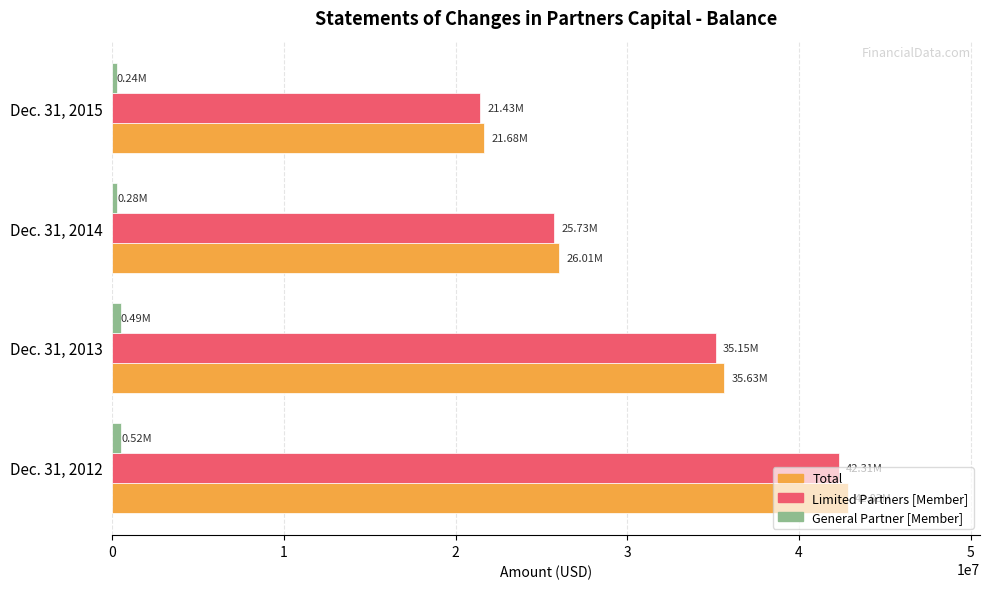

How many distinct data groups are displayed?

3